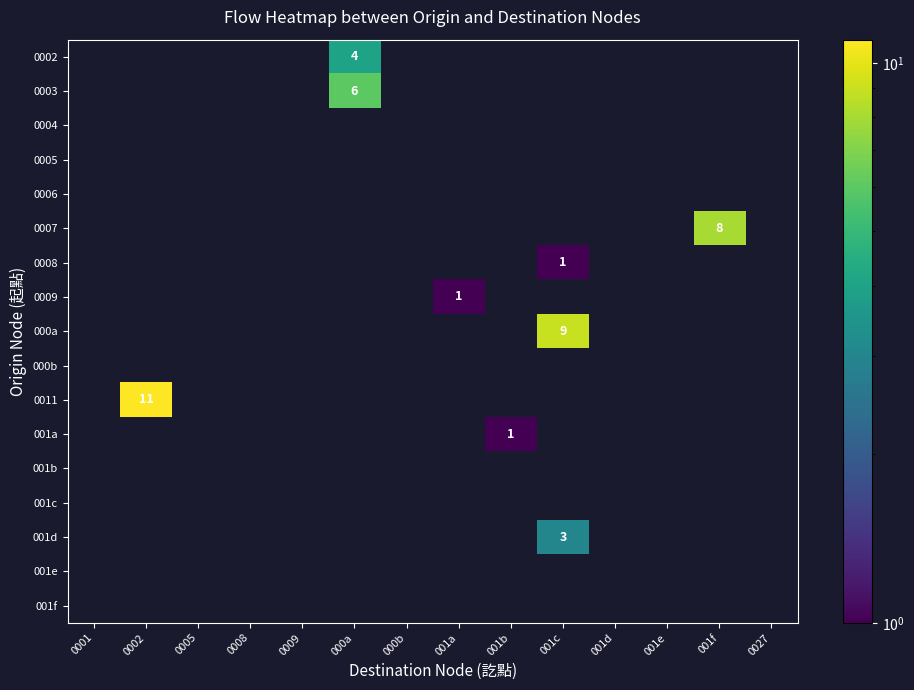

The value of 0003 at 0002 is -3. True or false?

False